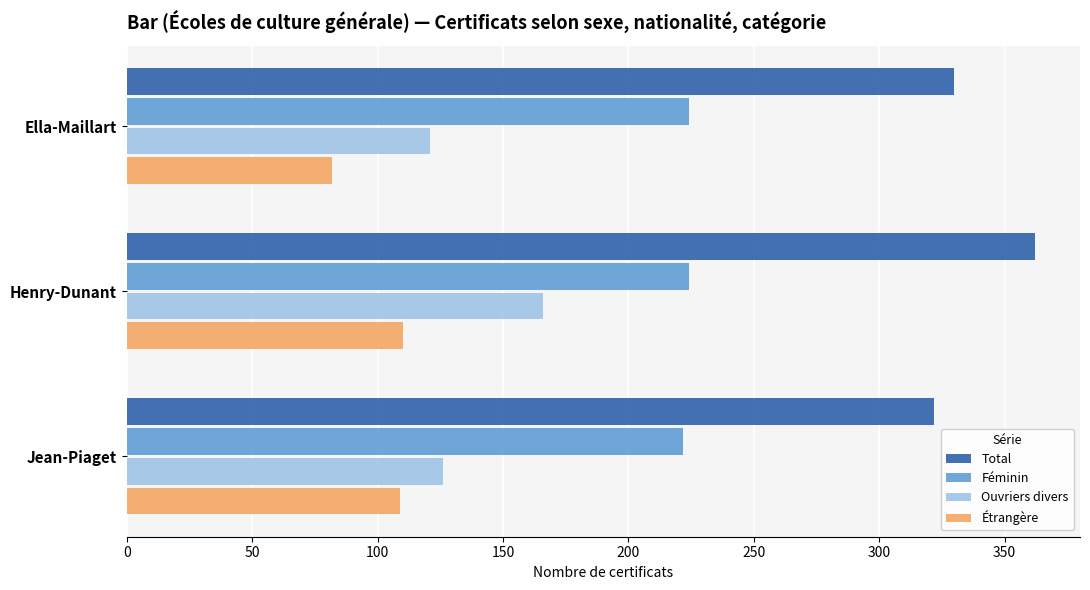

Rank the series by their average value, from lowest to highest.

Étrangère, Ouvriers divers, Féminin, Total